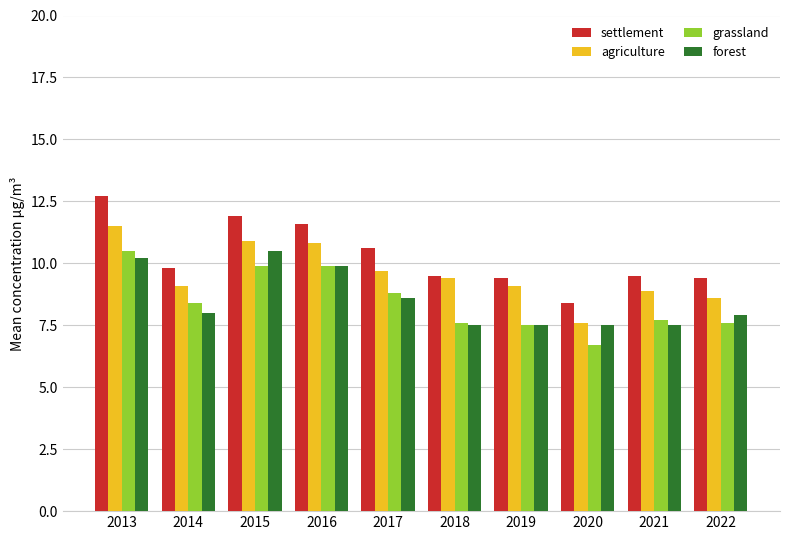

What is the difference between the maximum and minimum values in the settlement series?

4.3